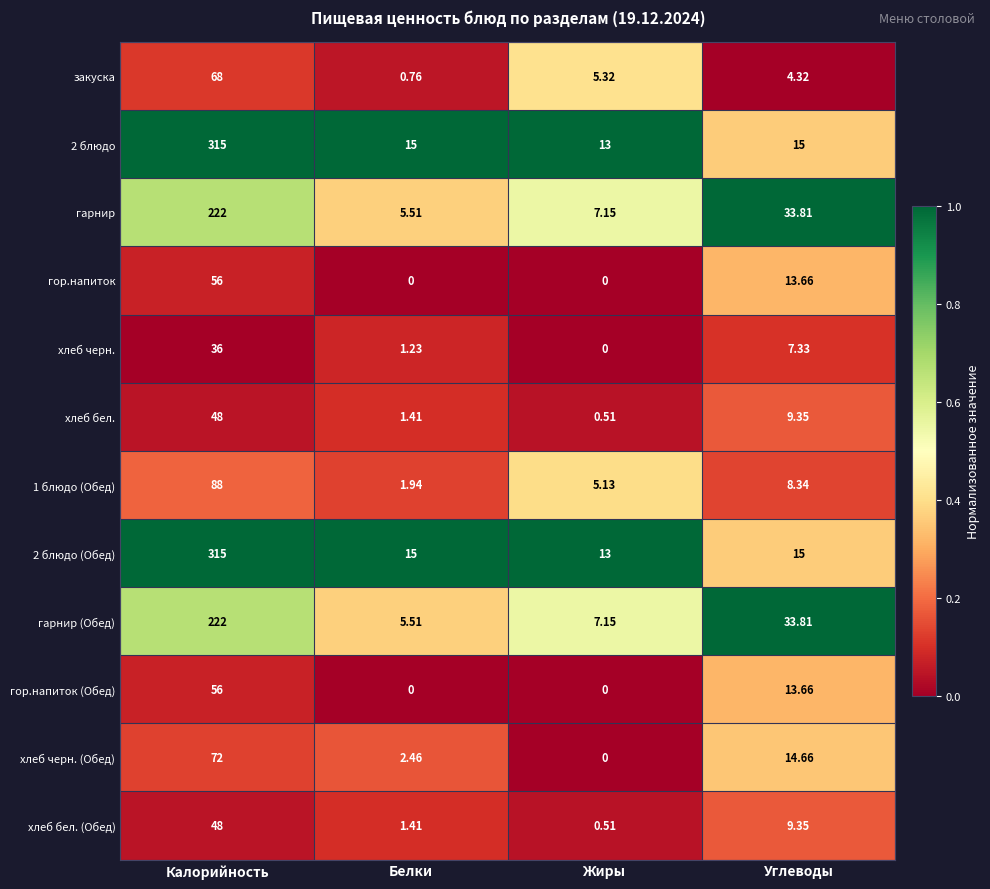

How many data points does each series have?

4